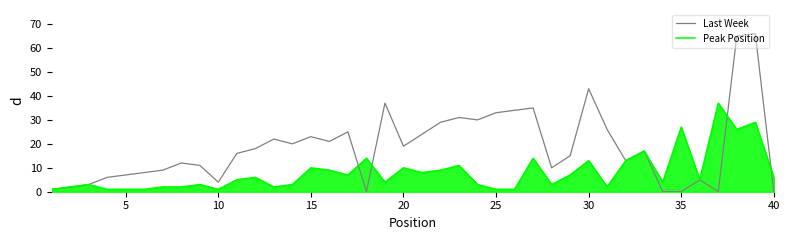

What is the highest value of the Peak Position series?

37